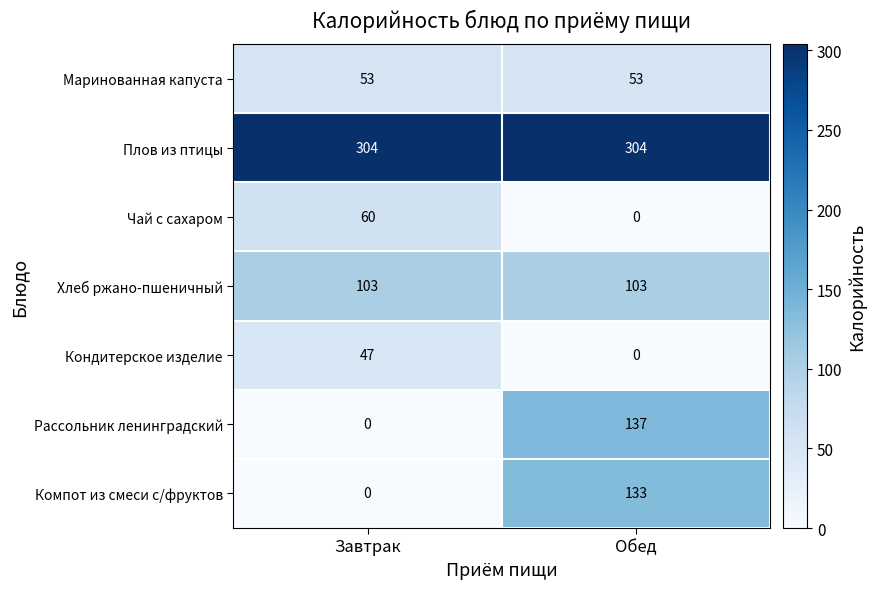

List the labels in order of Кондитерское изделие value, largest first.

Завтрак, Обед